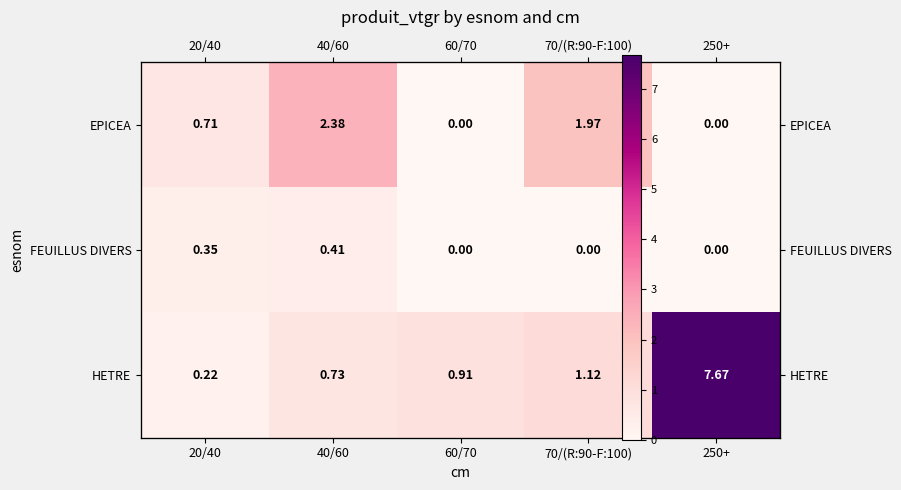

List the series in order of their overall mean, lowest first.

FEUILLUS DIVERS, EPICEA, HETRE